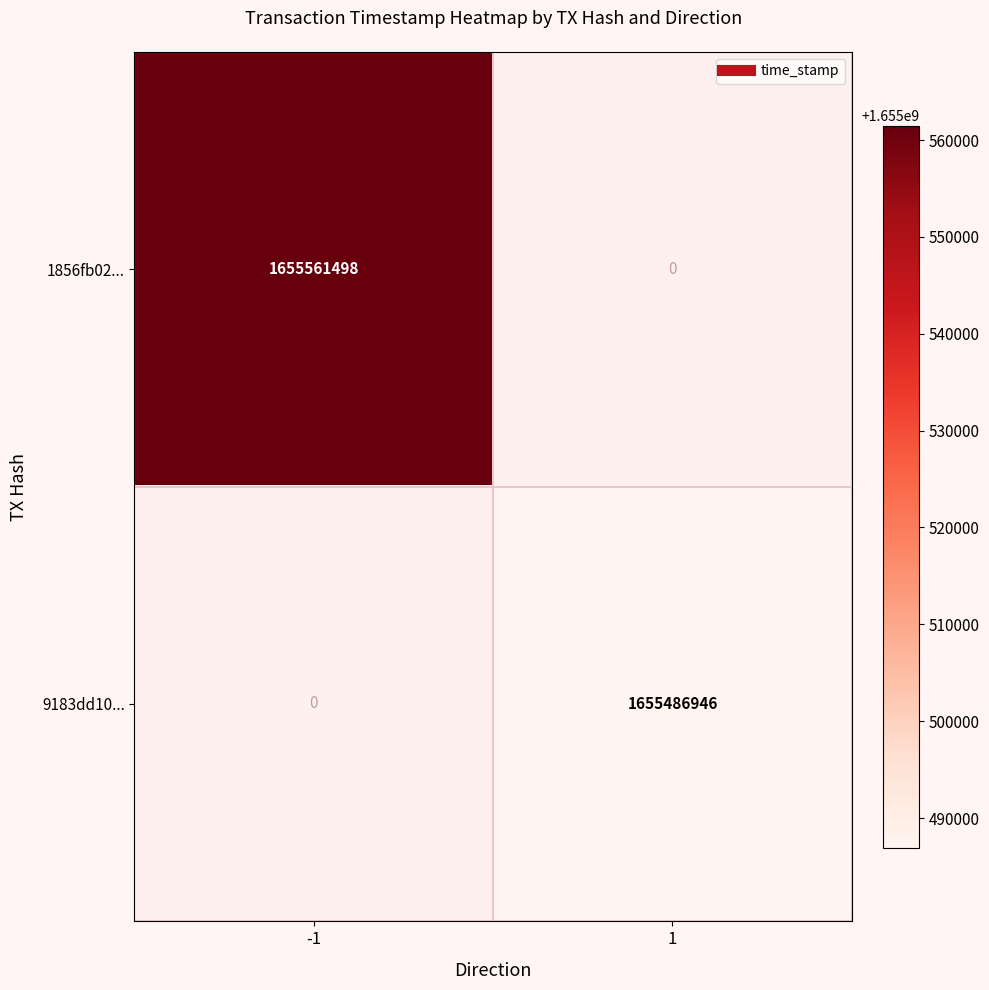

How many values in 9183dd10... are above zero?

1